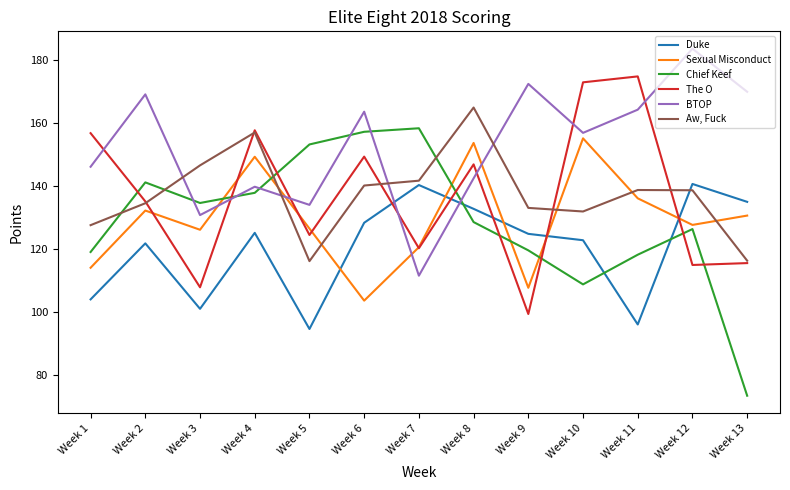

Which series has the largest range (max minus min)?

Chief Keef